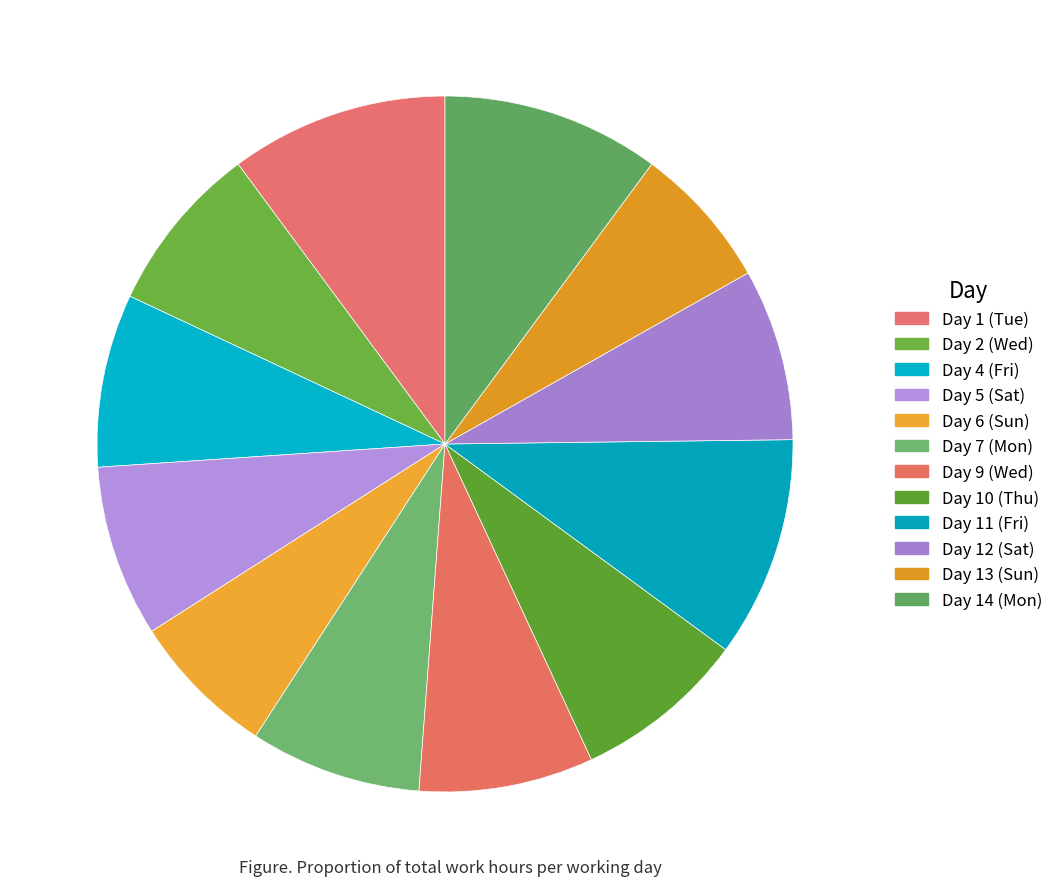

Which has a higher value, Day 1 (Tue) or Day 7 (Mon)?

Day 1 (Tue)